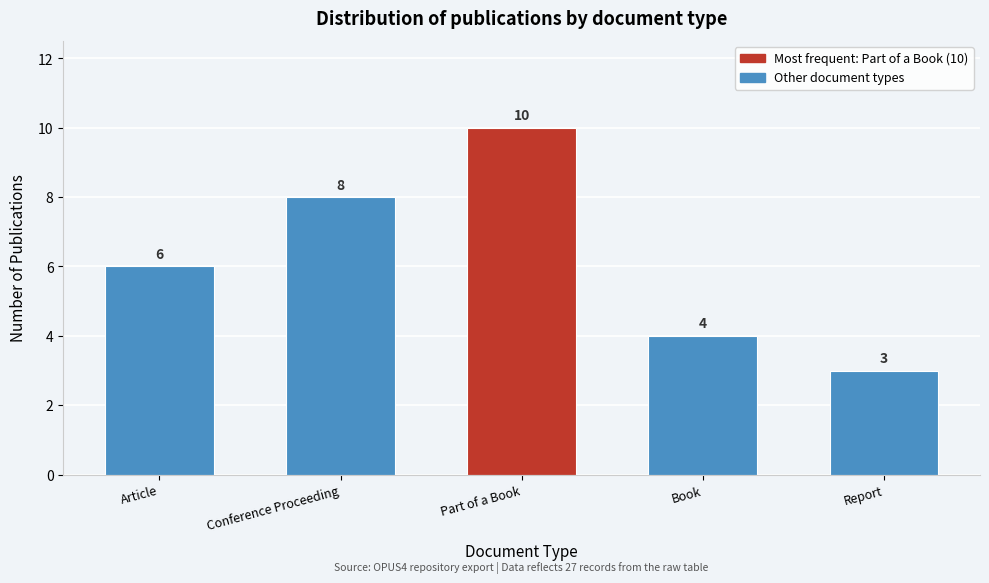

Reading left to right, extract all data points from this chart.

Article=6	Conference Proceeding=8	Part of a Book=10	Book=4	Report=3